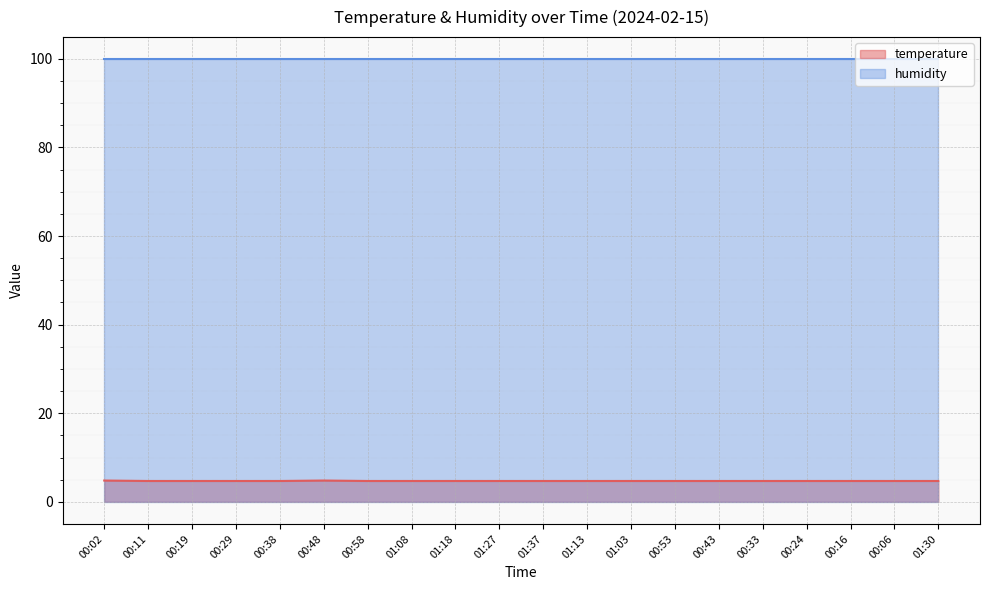

True or false: temperature and humidity intersect in this chart.

False